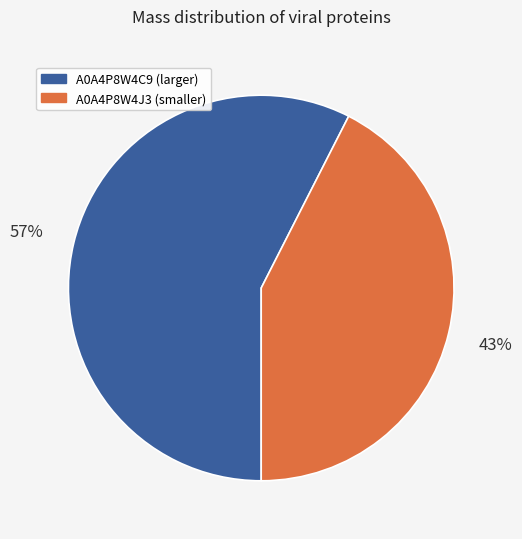

Does any single category account for the majority?

Yes